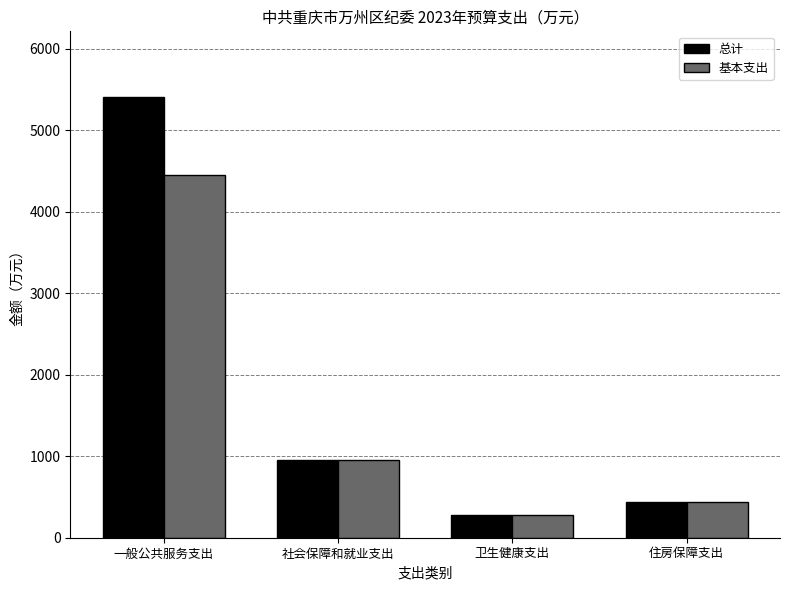

The 基本支出 series shows 273.0 at 卫生健康支出. True or false?

True